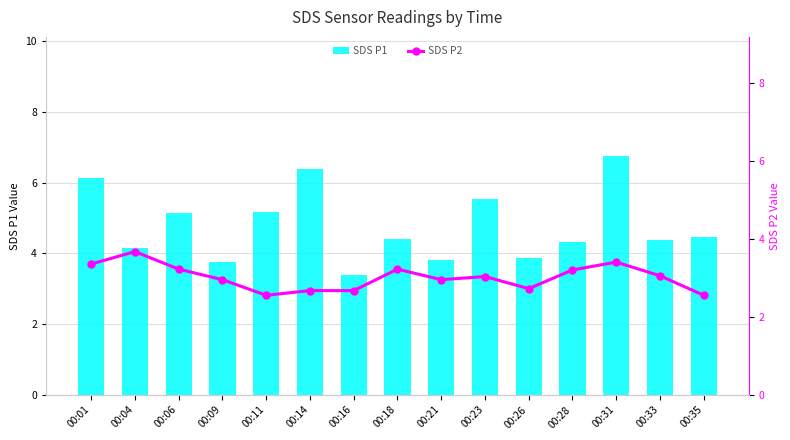

The SDS P2 series shows 4.2 at 00:26. True or false?

False